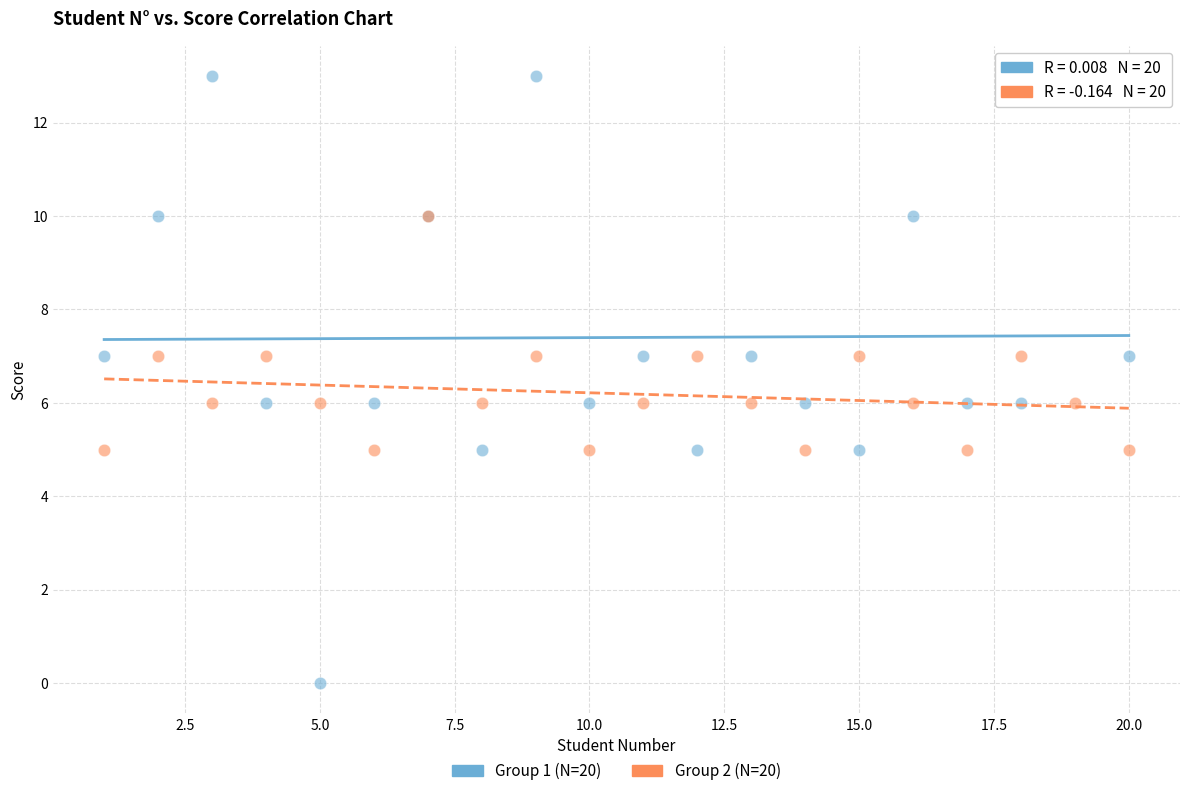

Which series contains the highest Y value?

Group 1 (N=20)